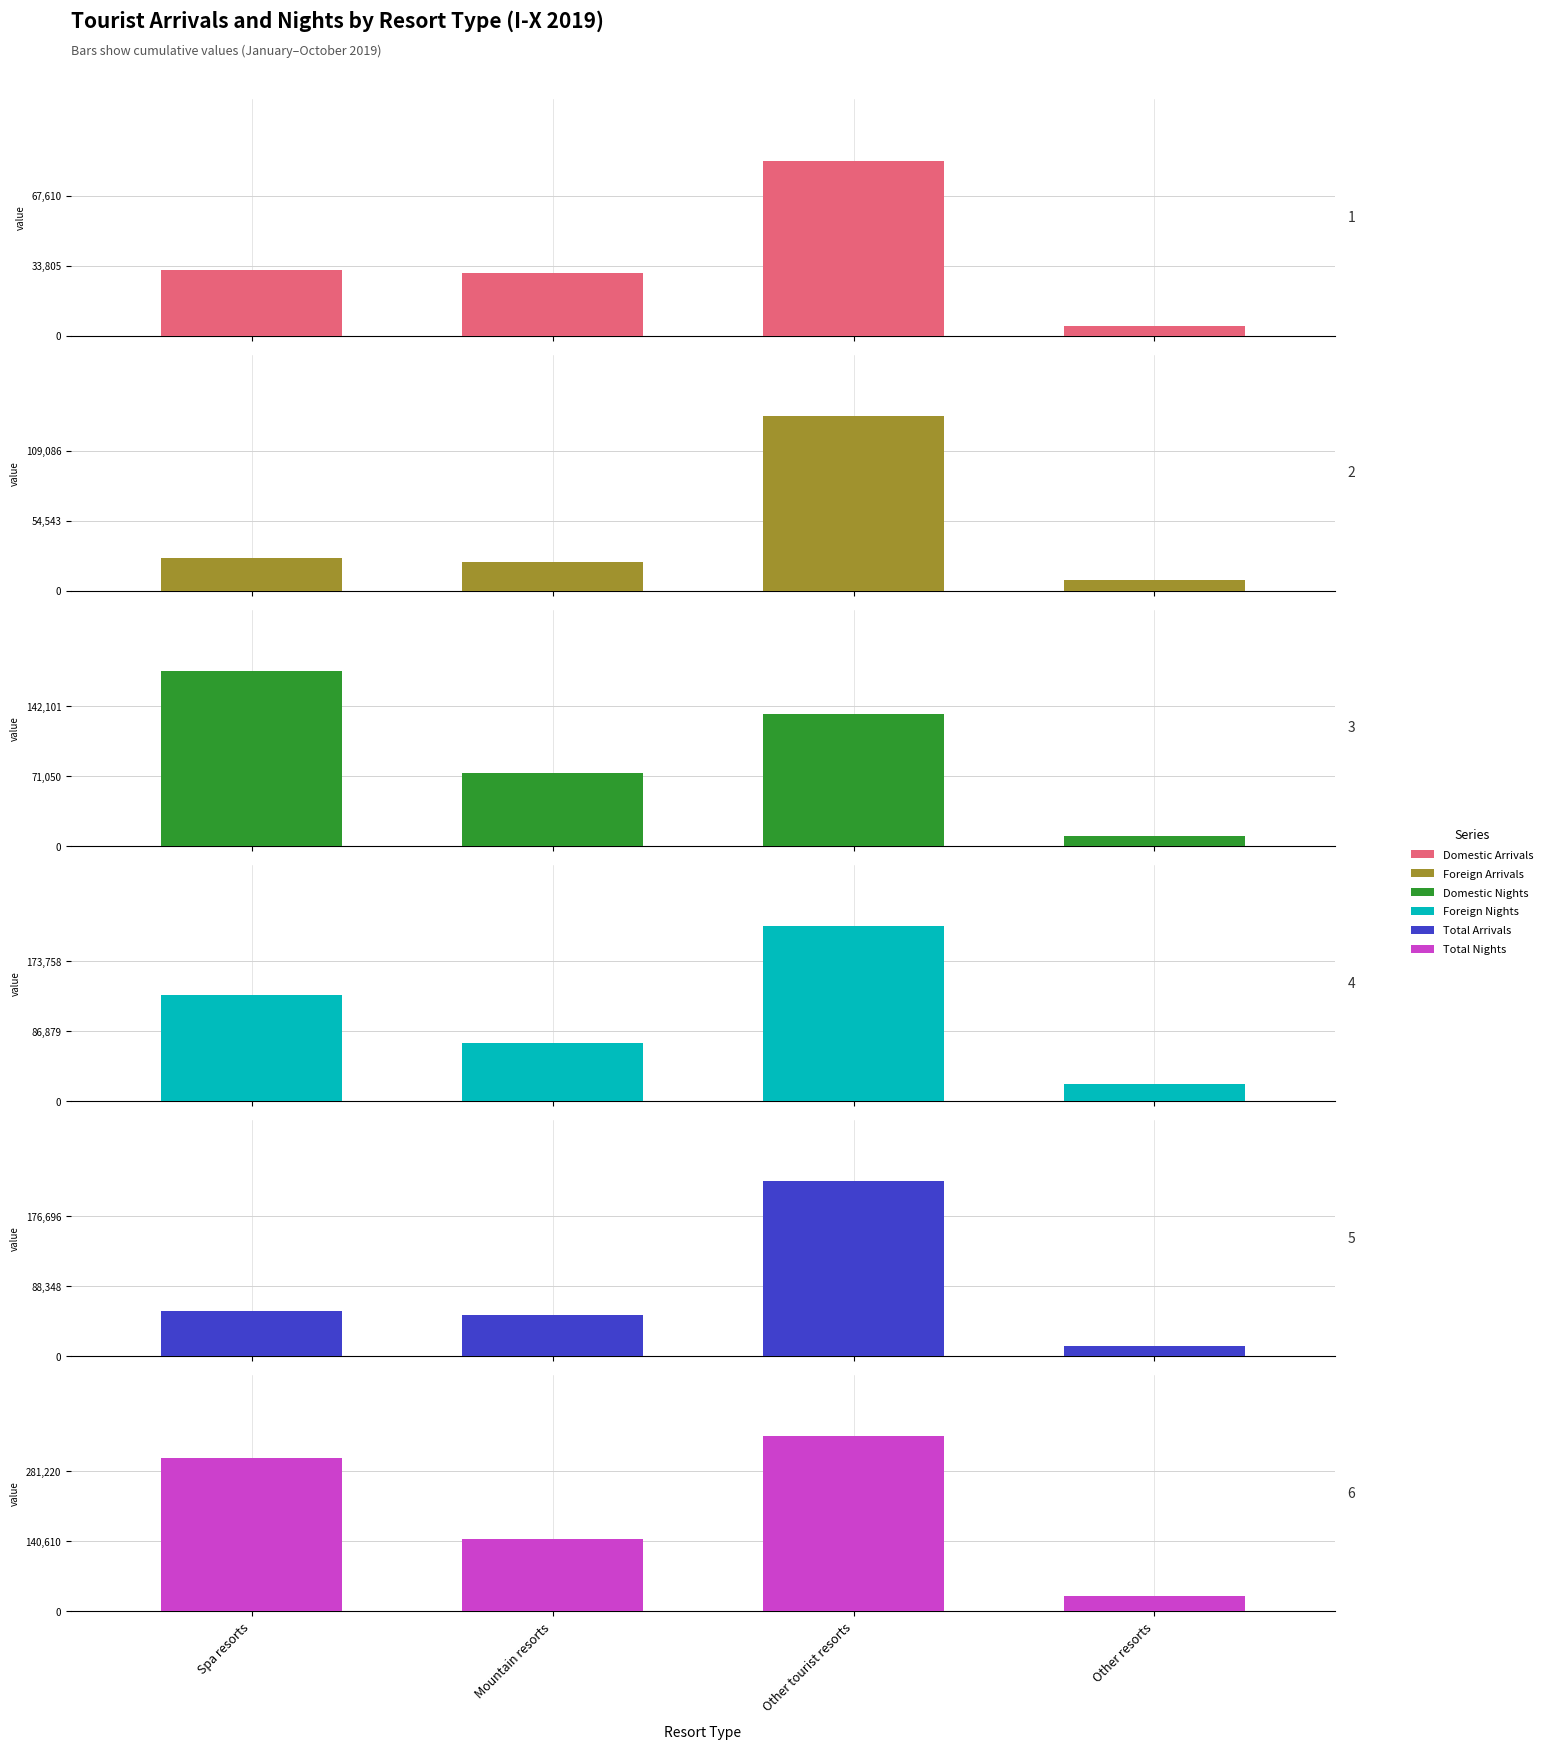

How many groups of bars are there?

4